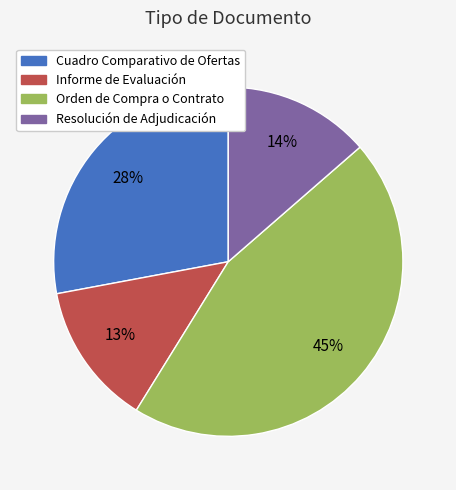

How many segments does this pie chart have?

4